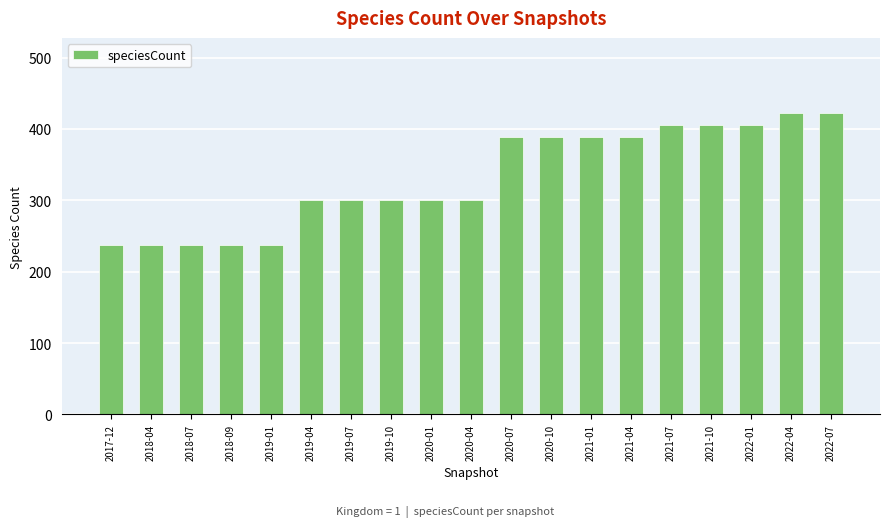

How many series are shown in this chart?

1